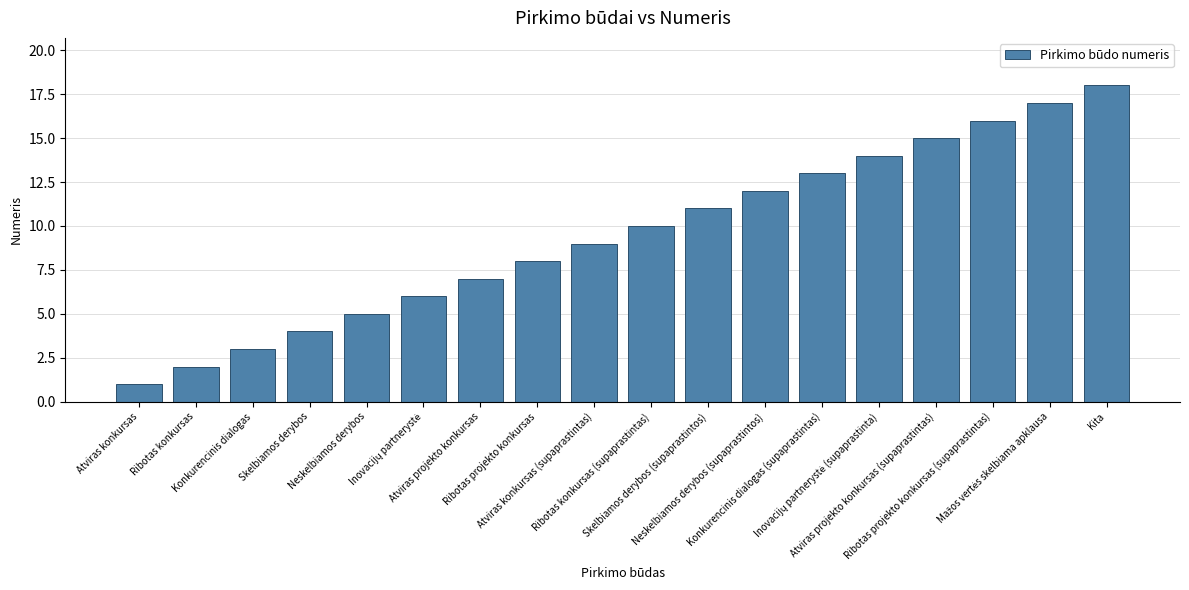

What is the maximum value shown in the chart?

18